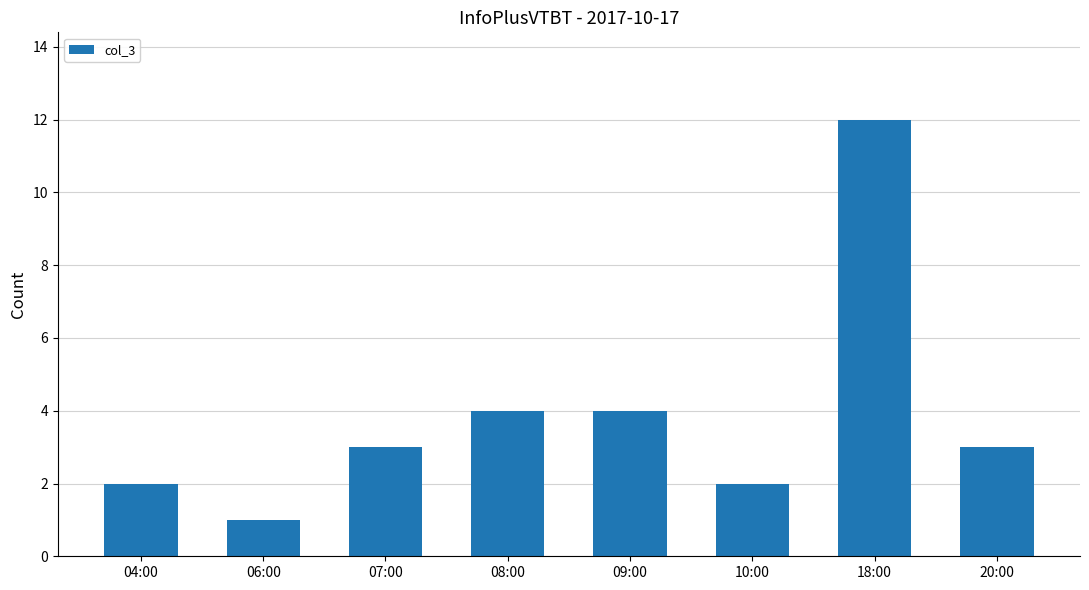

What is the difference between the maximum and second lowest values?

10